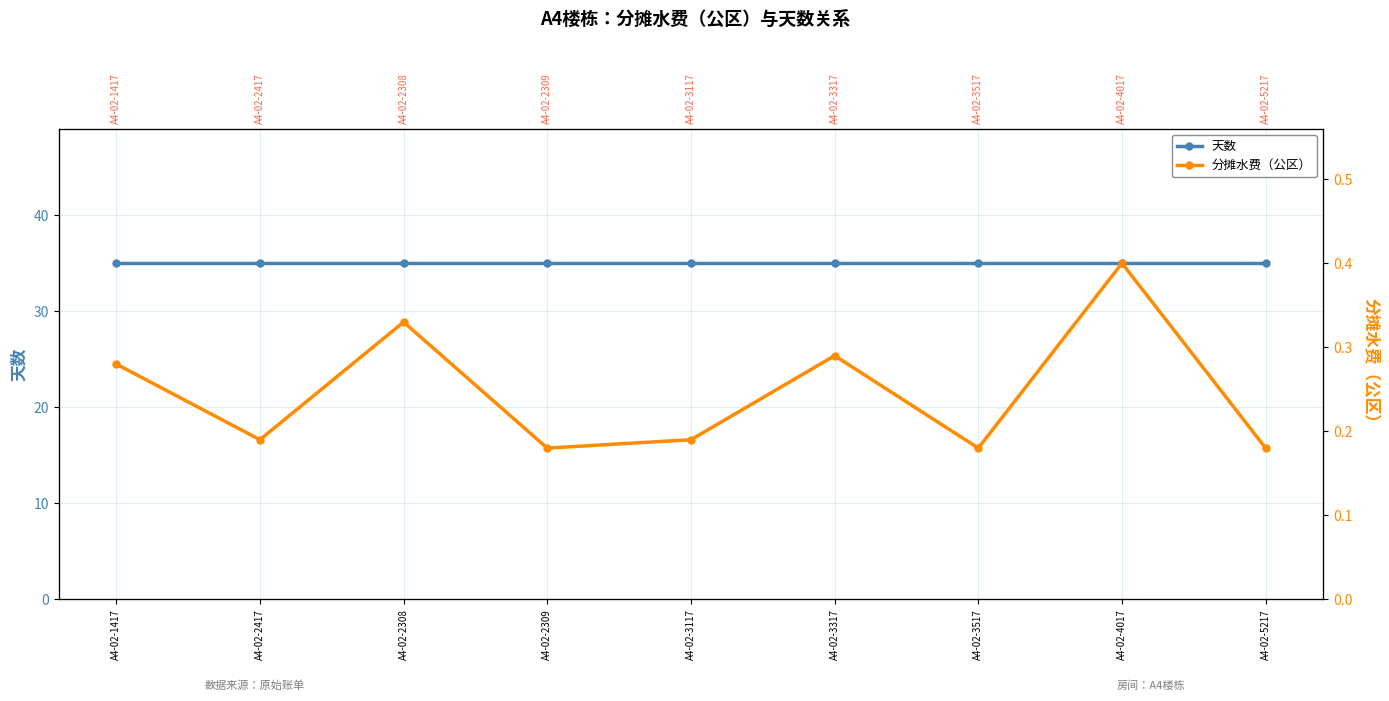

In 分摊水费（公区）, how many points are higher than both neighbors (excluding endpoints)?

3